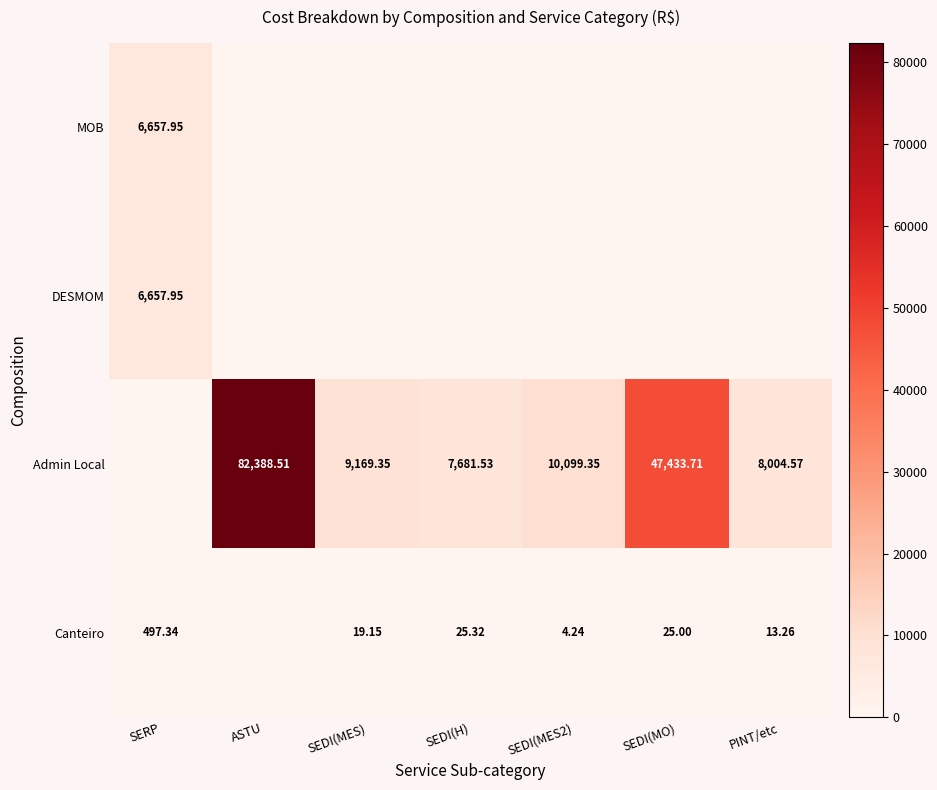

Which has a higher value, PINT/etc or SERP?

SERP